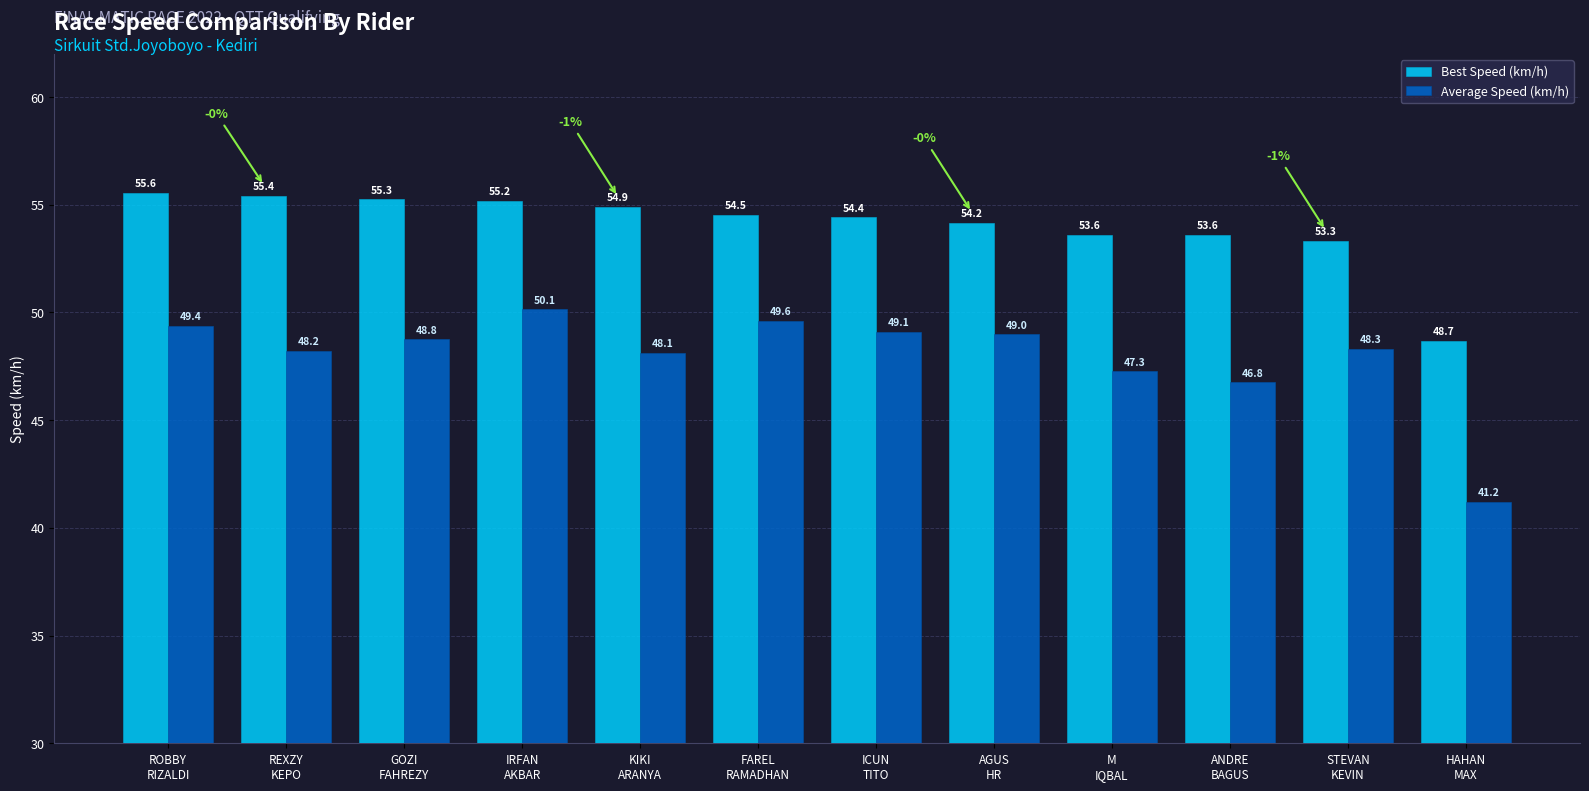

What is the sum of the Best Speed (km/h) values at HAHAN
MAX and ANDRE
BAGUS?

102.3